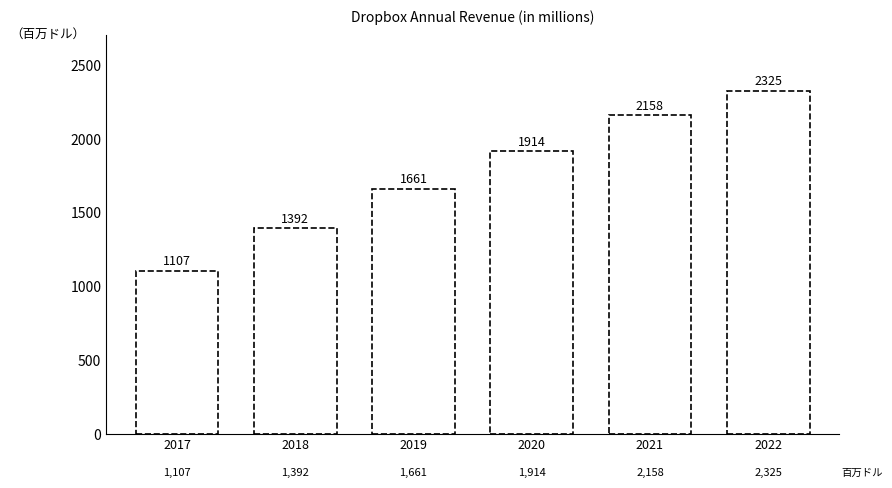

What is the sum of the values at 2019 and 2018?

3053.0